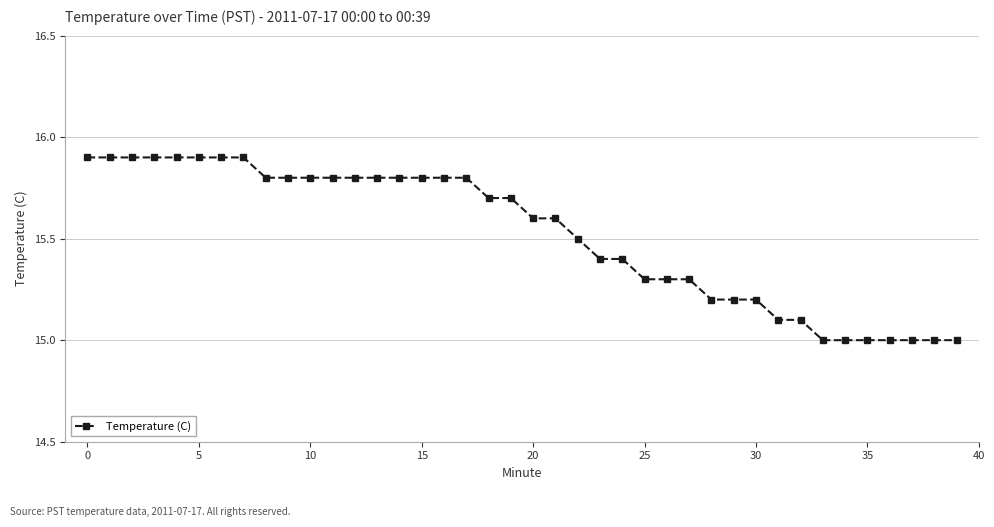

What is the difference between the maximum and minimum values?

0.9